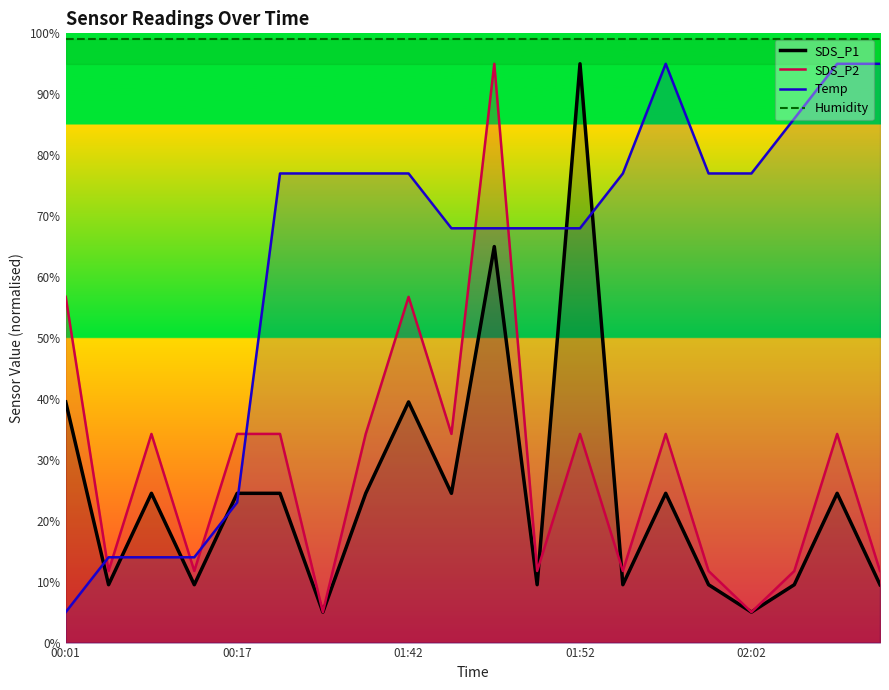

What is the spread (max minus min) of values at 6?

94.0